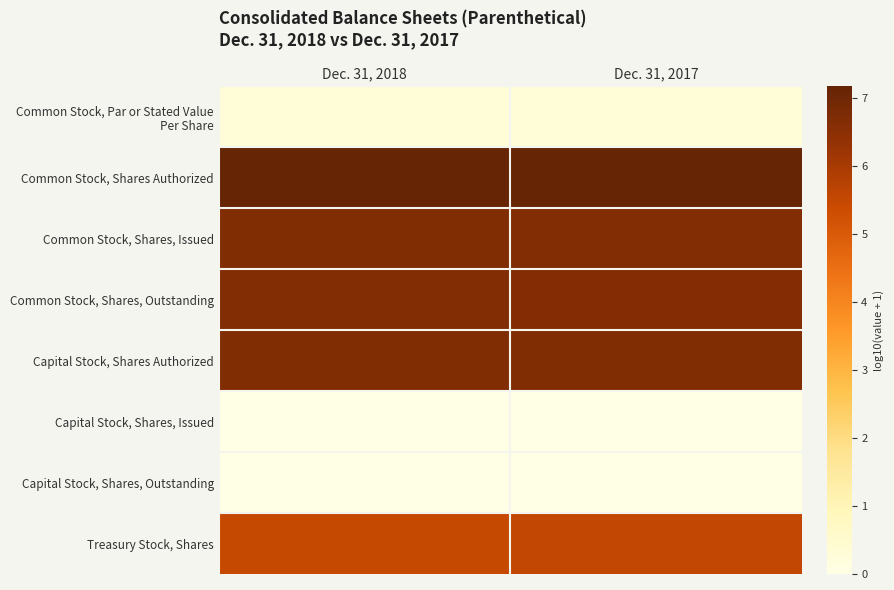

At which category is the sum across all series the highest?

Dec. 31, 2017